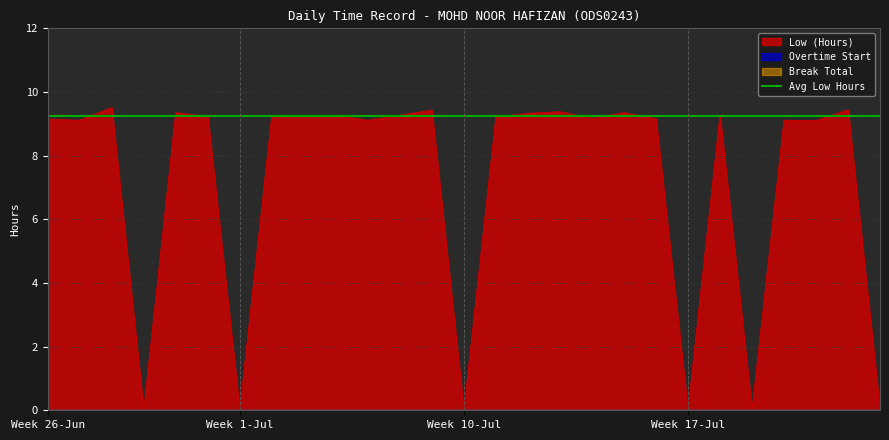

At how many categories does at least one series exceed 6?

21